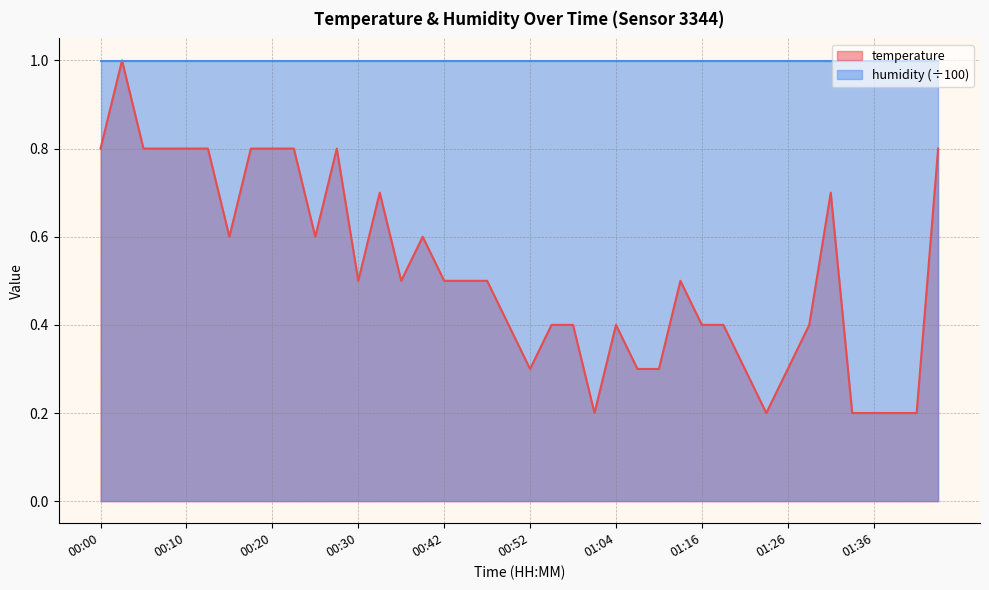

Does the chart have visible grid lines?

Yes